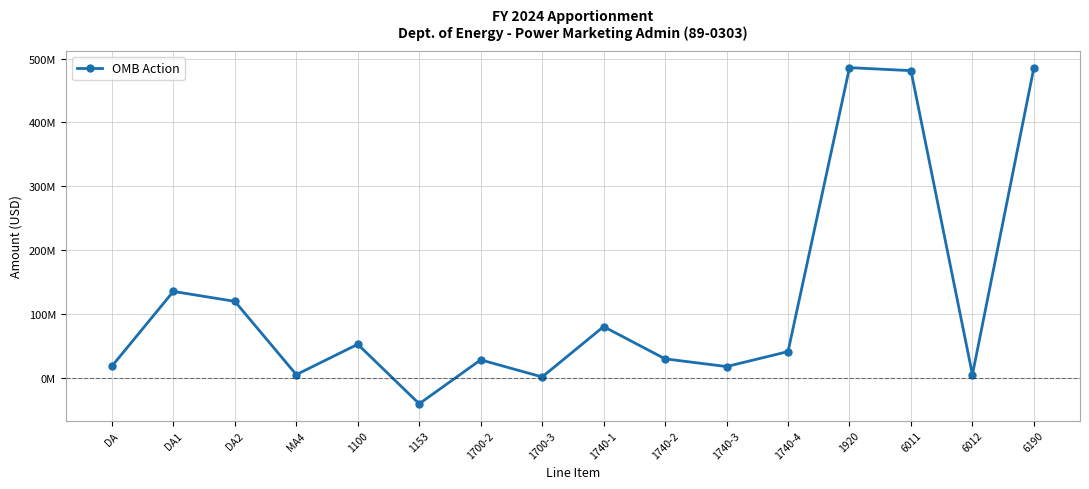

Does the chart have visible grid lines?

Yes